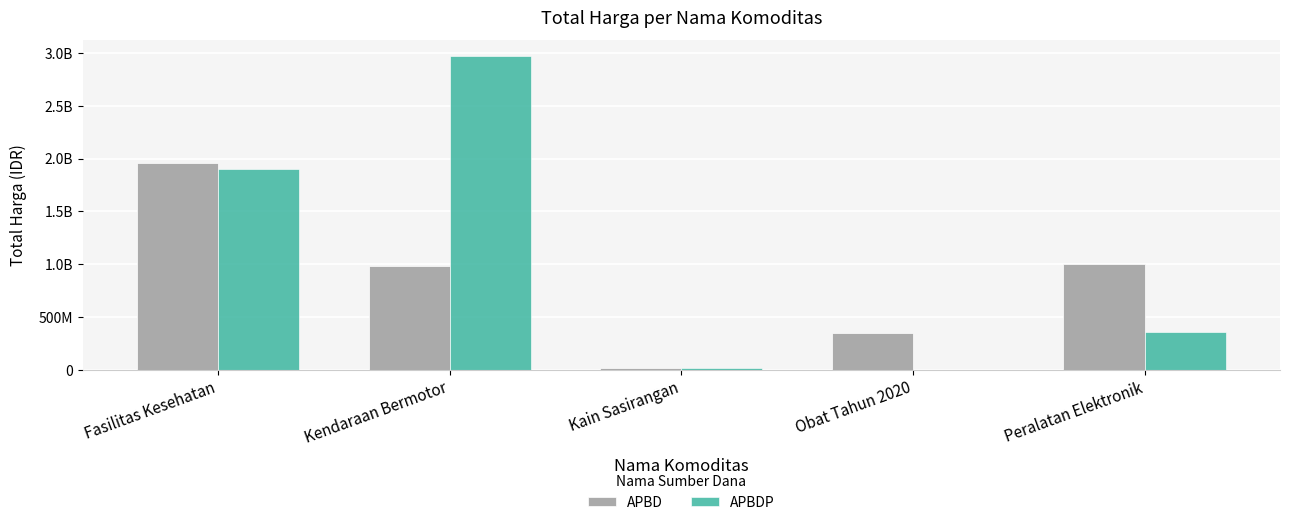

True or false: APBDP has a value of 33539459 at Kain Sasirangan.

False